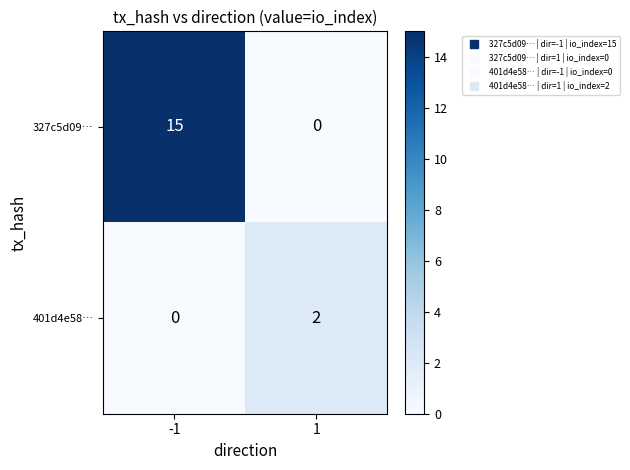

What is the spread (max minus min) of values at 1?

2